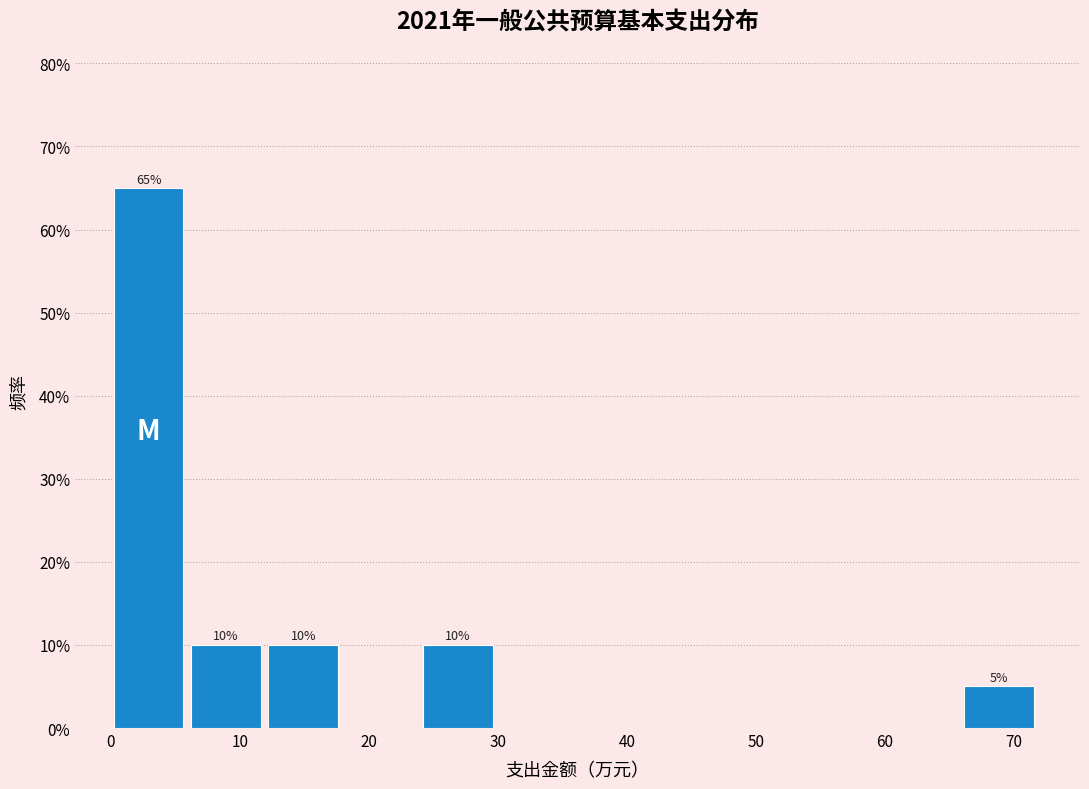

Over which range of the x-axis is the bar tallest?

0 to 6